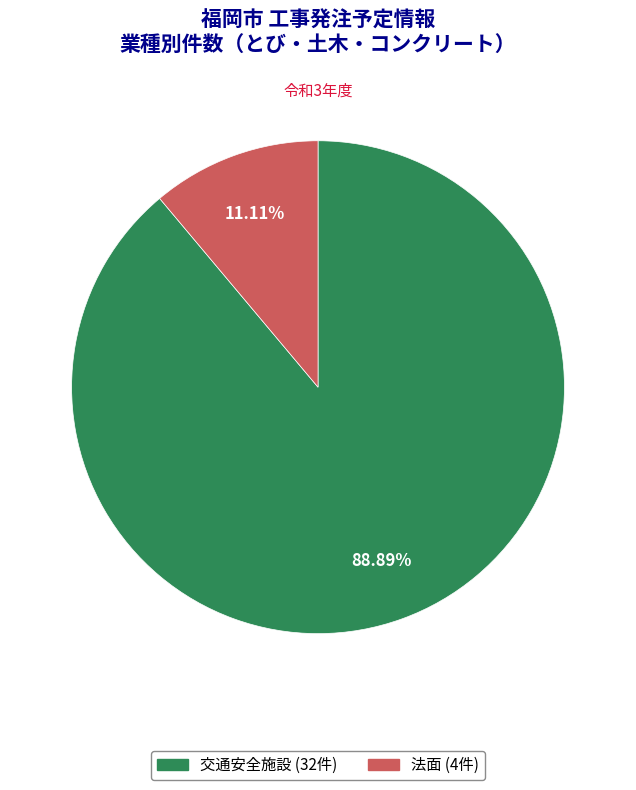

Which category has the smallest portion of the pie?

法面